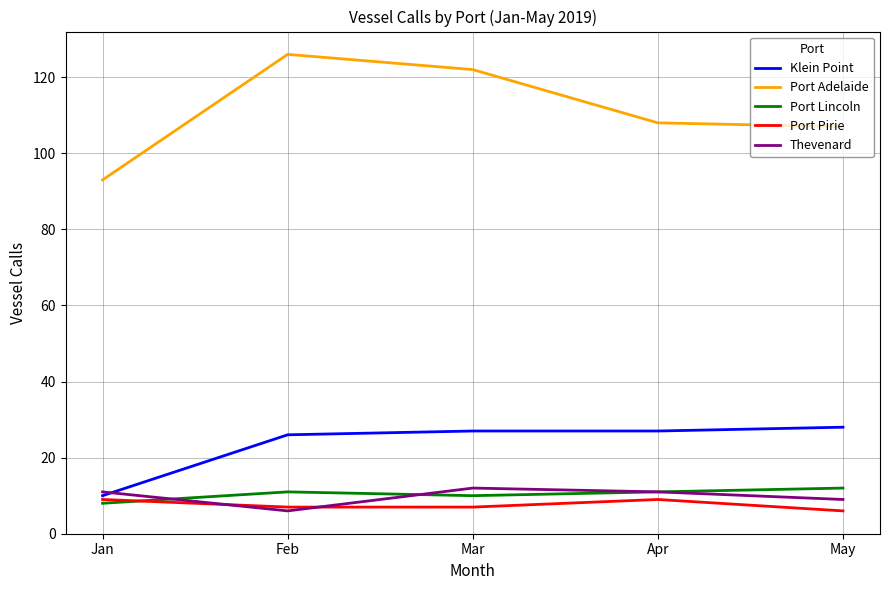

Rank the series at May from lowest to highest value.

Port Pirie, Thevenard, Port Lincoln, Klein Point, Port Adelaide